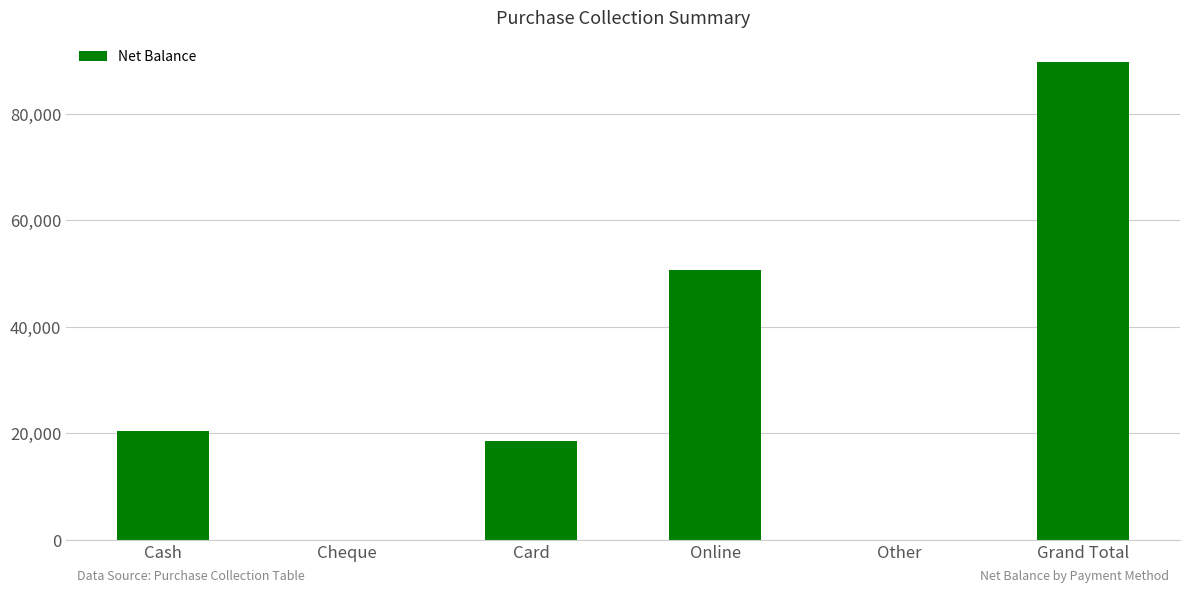

Approximately how many times larger is the value at Online compared to Card?

2.7